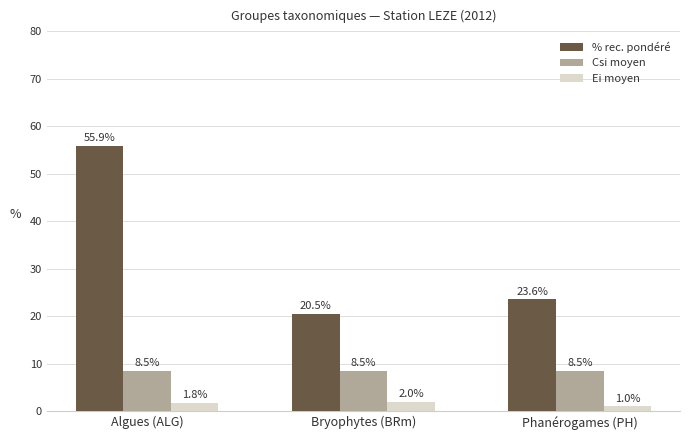

Reading left to right, extract all data points from this chart.

% rec. pondéré: 55.9	20.5	23.6
Csi moyen: 8.5	8.5	8.5
Ei moyen: 1.8	2.0	1.0